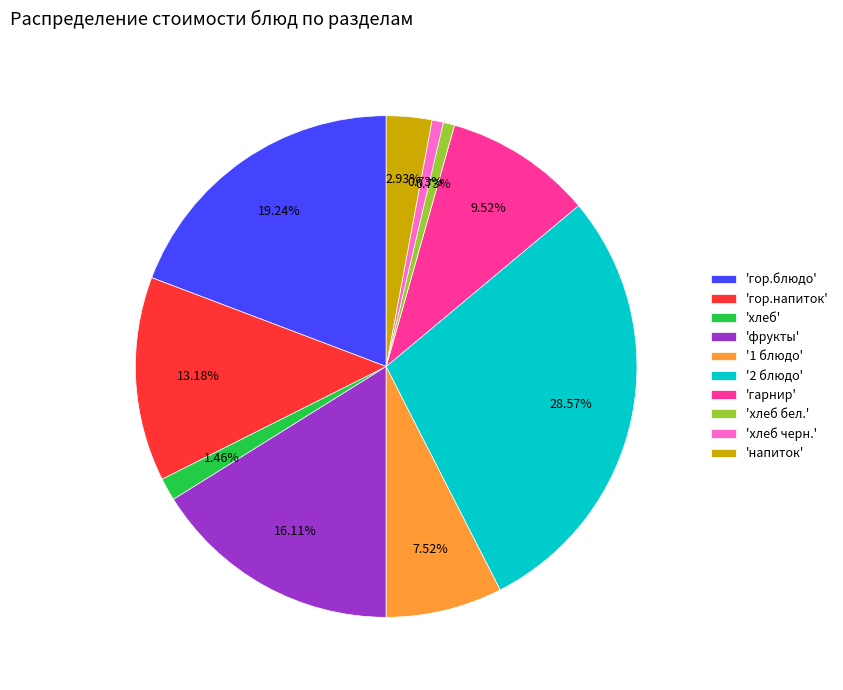

To the nearest percent, what is the average slice percentage?

10%